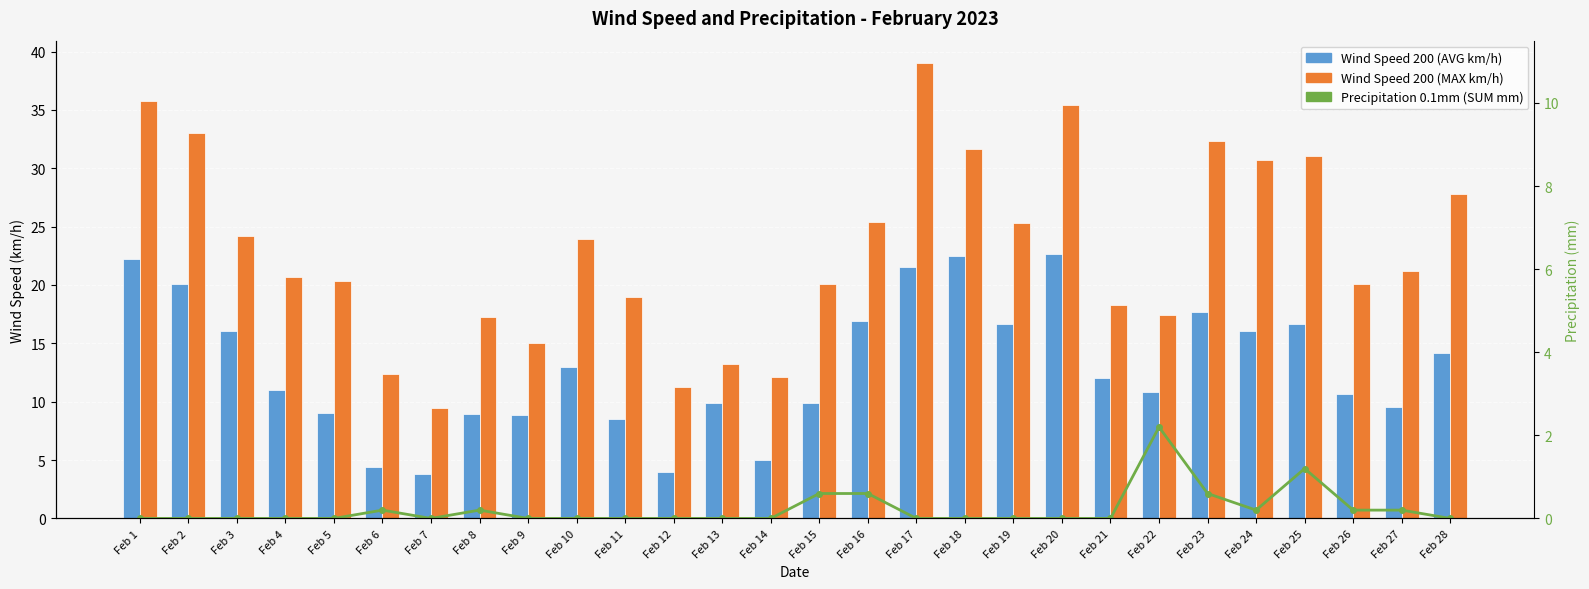

True or false: Precipitation 0.1mm (SUM mm) has a value of 0.0 at Feb 10.

True